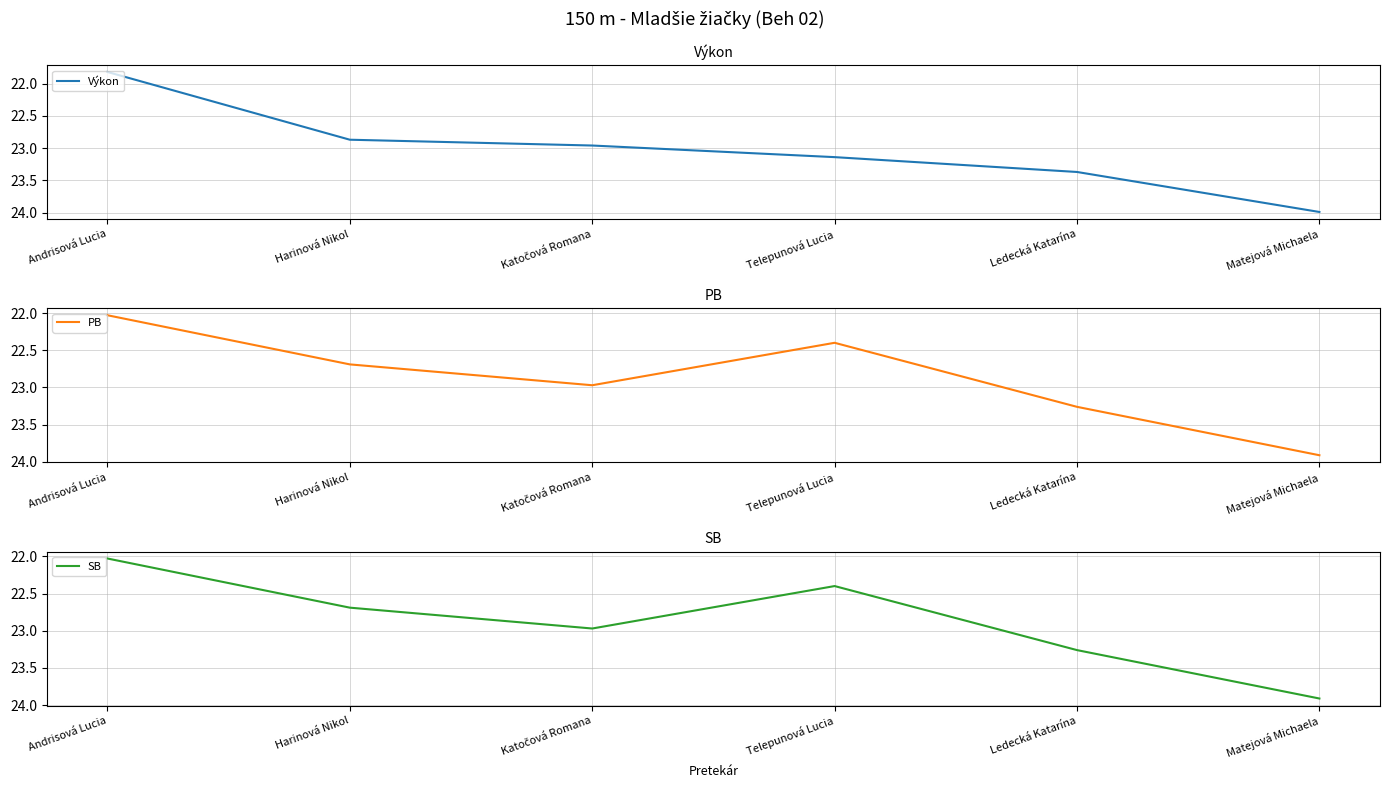

Rank the categories by Výkon value from highest to lowest.

Matejová Michaela, Ledecká Katarína, Telepunová Lucia, Katočová Romana, Harinová Nikol, Andrisová Lucia